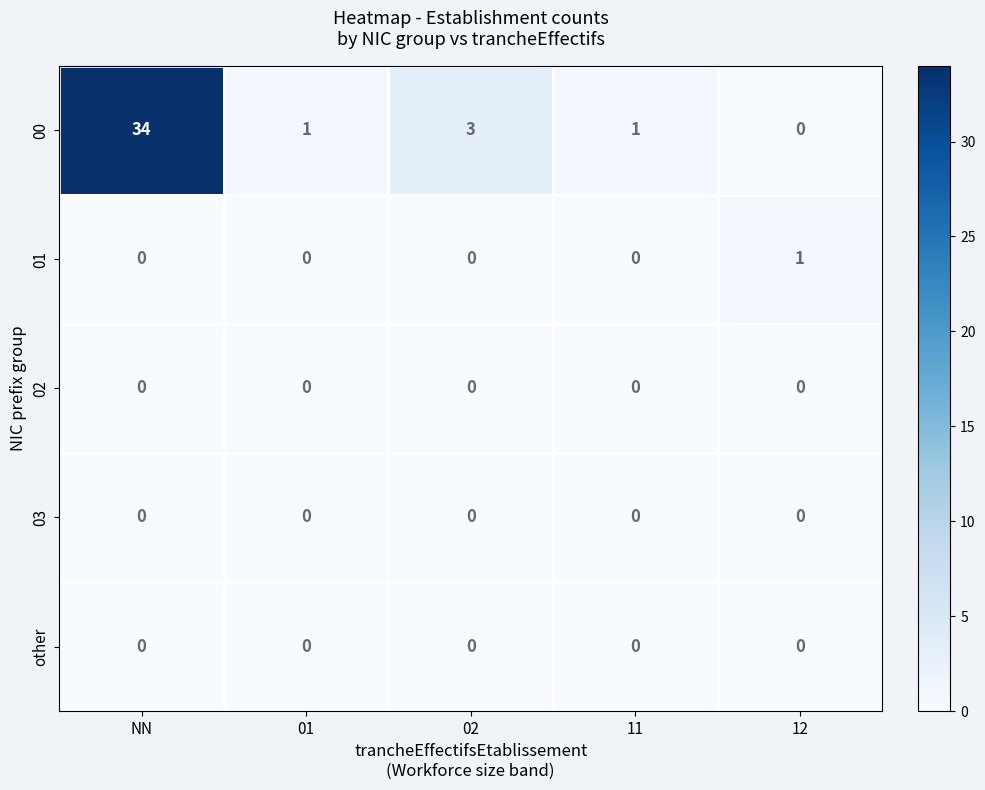

At which category is the sum across all series the highest?

NN